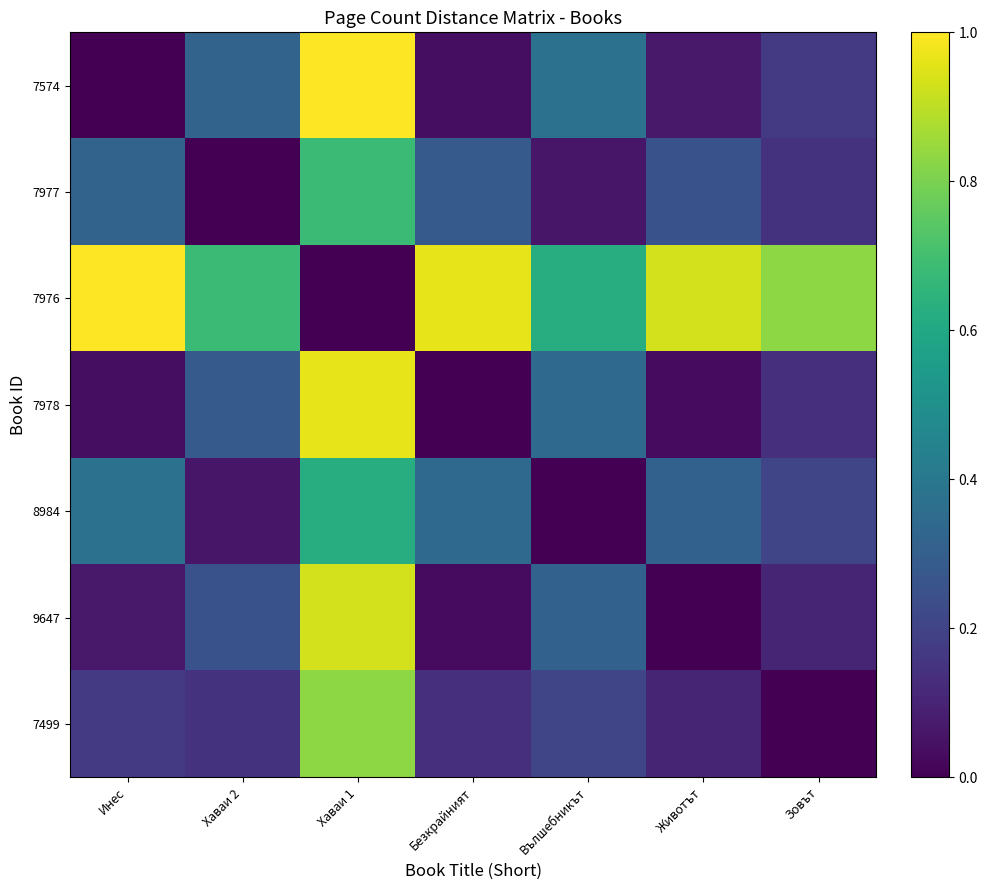

Reading right to left, extract all data points from this chart.

7574: Зовът=0.2	Животът=0.1	Вълшебникът=0.4	Безкрайният=0.0	Хаваи 1=1.0	Хаваи 2=0.3	Инес=0.0
7977: Зовът=0.1	Животът=0.3	Вълшебникът=0.1	Безкрайният=0.3	Хаваи 1=0.7	Хаваи 2=0.0	Инес=0.3
7976: Зовът=0.8	Животът=0.9	Вълшебникът=0.6	Безкрайният=1.0	Хаваи 1=0.0	Хаваи 2=0.7	Инес=1.0
7978: Зовът=0.1	Животът=0.0	Вълшебникът=0.3	Безкрайният=0.0	Хаваи 1=1.0	Хаваи 2=0.3	Инес=0.0
8984: Зовът=0.2	Животът=0.3	Вълшебникът=0.0	Безкрайният=0.3	Хаваи 1=0.6	Хаваи 2=0.1	Инес=0.4
9647: Зовът=0.1	Животът=0.0	Вълшебникът=0.3	Безкрайният=0.0	Хаваи 1=0.9	Хаваи 2=0.3	Инес=0.1
7499: Зовът=0.0	Животът=0.1	Вълшебникът=0.2	Безкрайният=0.1	Хаваи 1=0.8	Хаваи 2=0.1	Инес=0.2